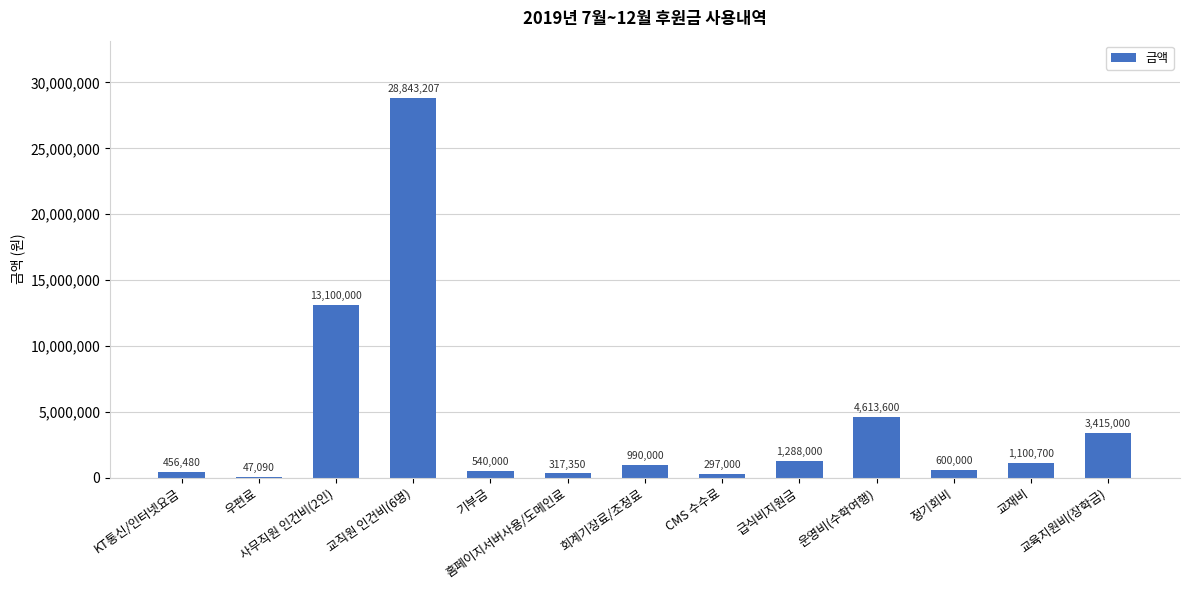

Are the bars horizontal?

No